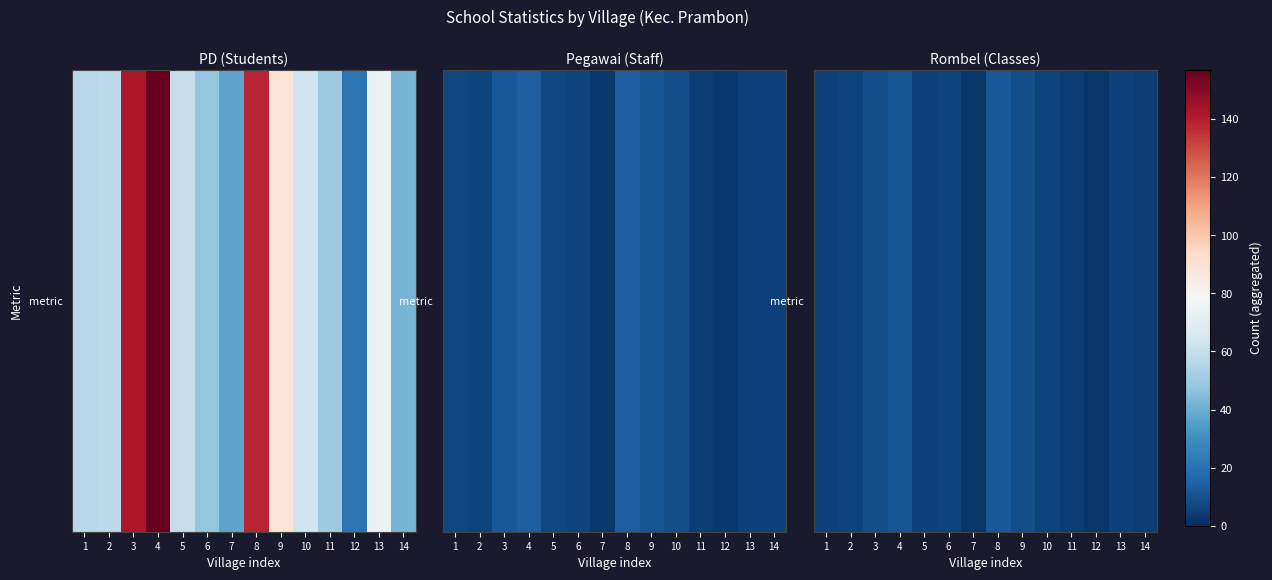

The value at 13 is 2. True or false?

False